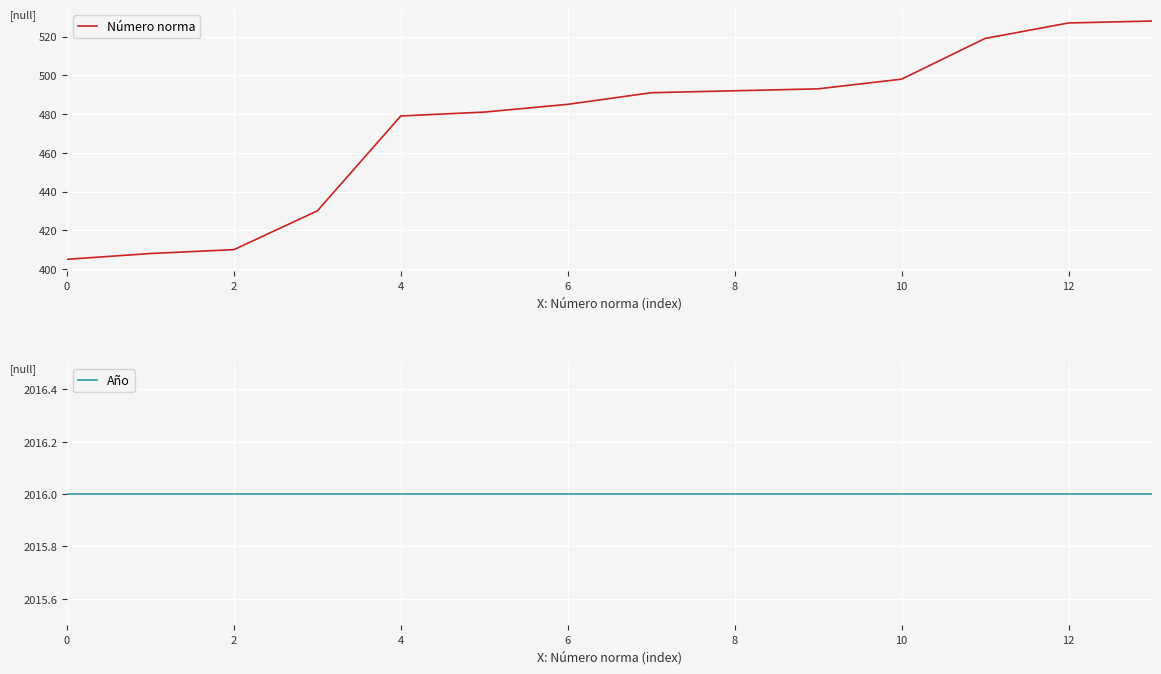

Is it true that Número norma equals 492 at 8?

True